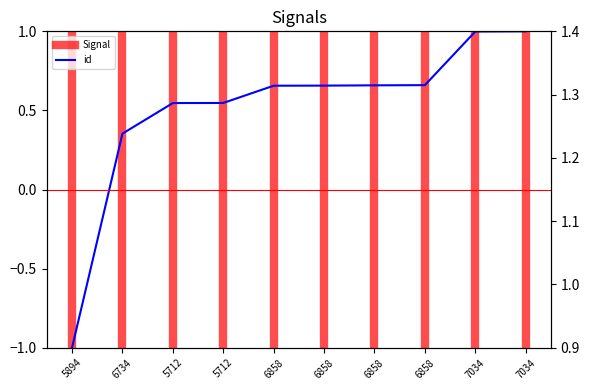

Does the chart have visible grid lines?

No